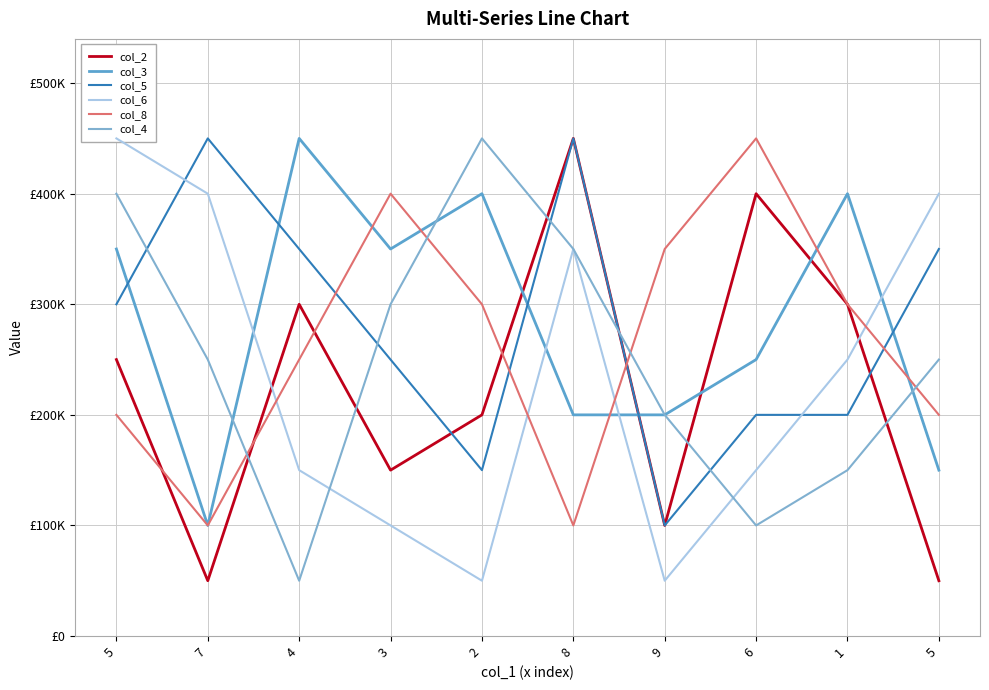

How many lines are shown in the chart?

6